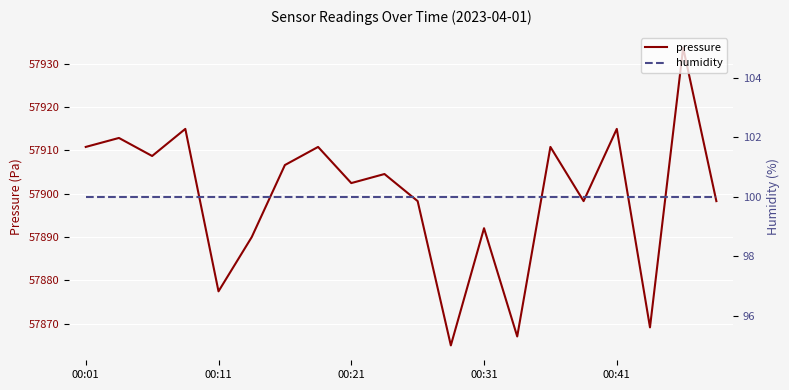

Between 10 and 14, which is larger?

14